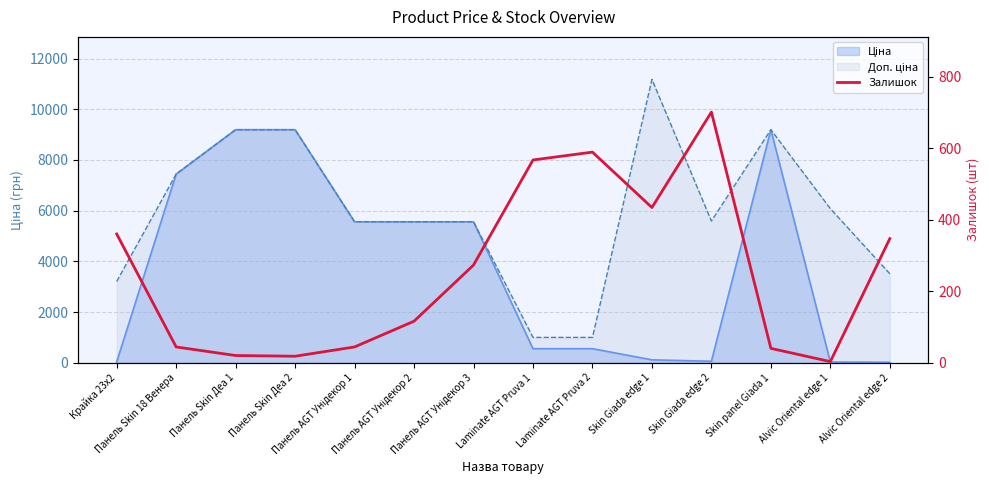

Reading left to right, what are all the values shown in this chart?

360	44	20	18	44	116	273	567	589	434	701	40	3	347